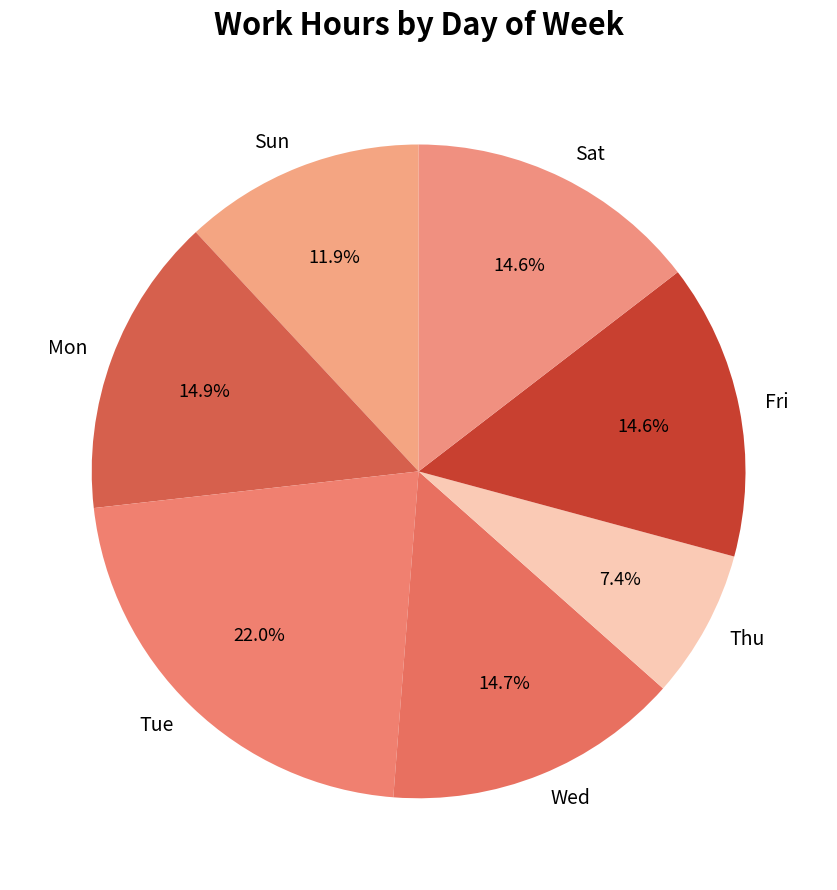

What percentage do Sun and Wed together represent?

26.6%